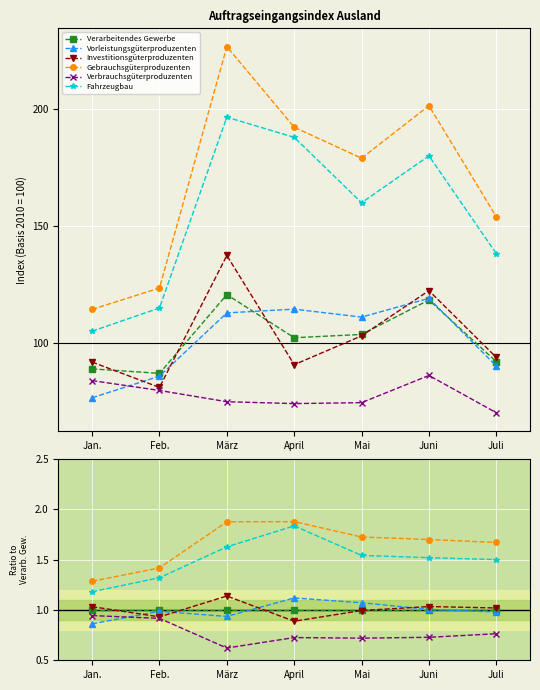

Where is Verbrauchsgüterproduzenten nearest to the value 0?

März